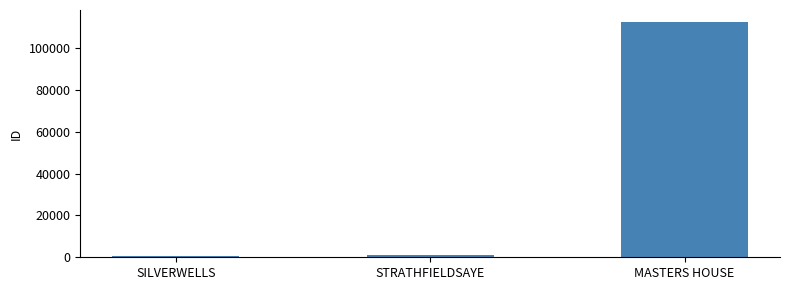

Does the chart contain stacked bars?

No